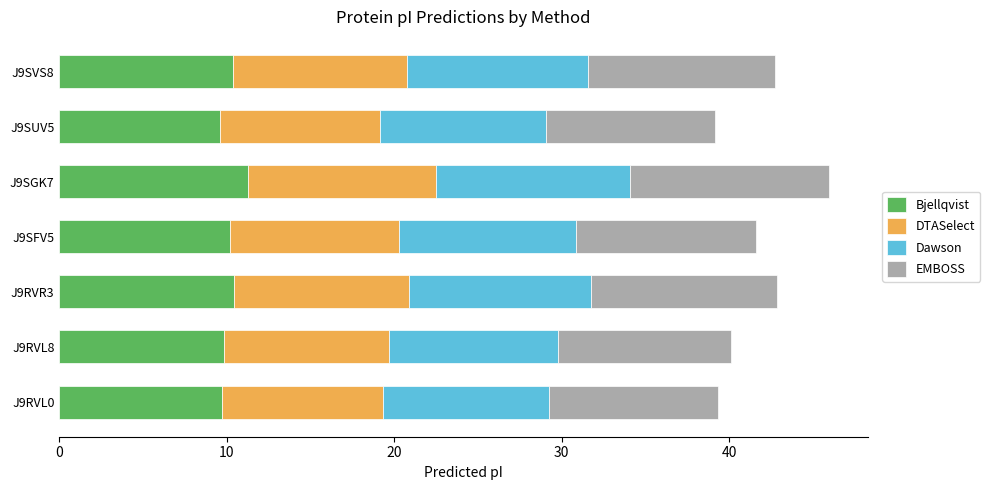

How many data points does each series have?

7